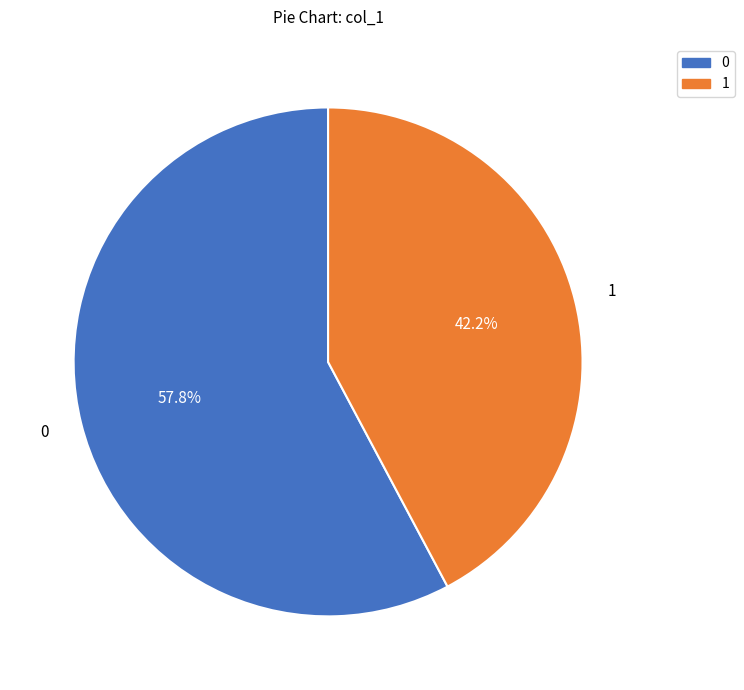

Is there any slice that represents more than half of the pie?

Yes